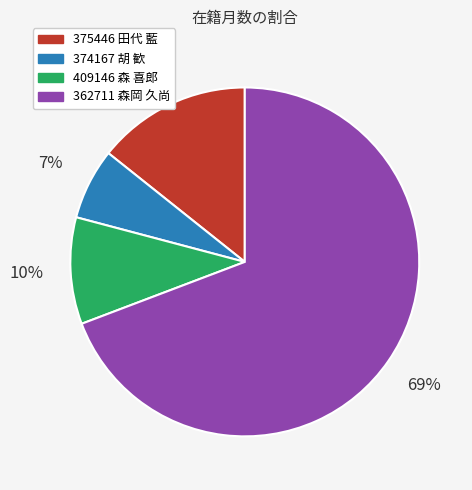

Which category has the smallest portion of the pie?

374167 胡 歓